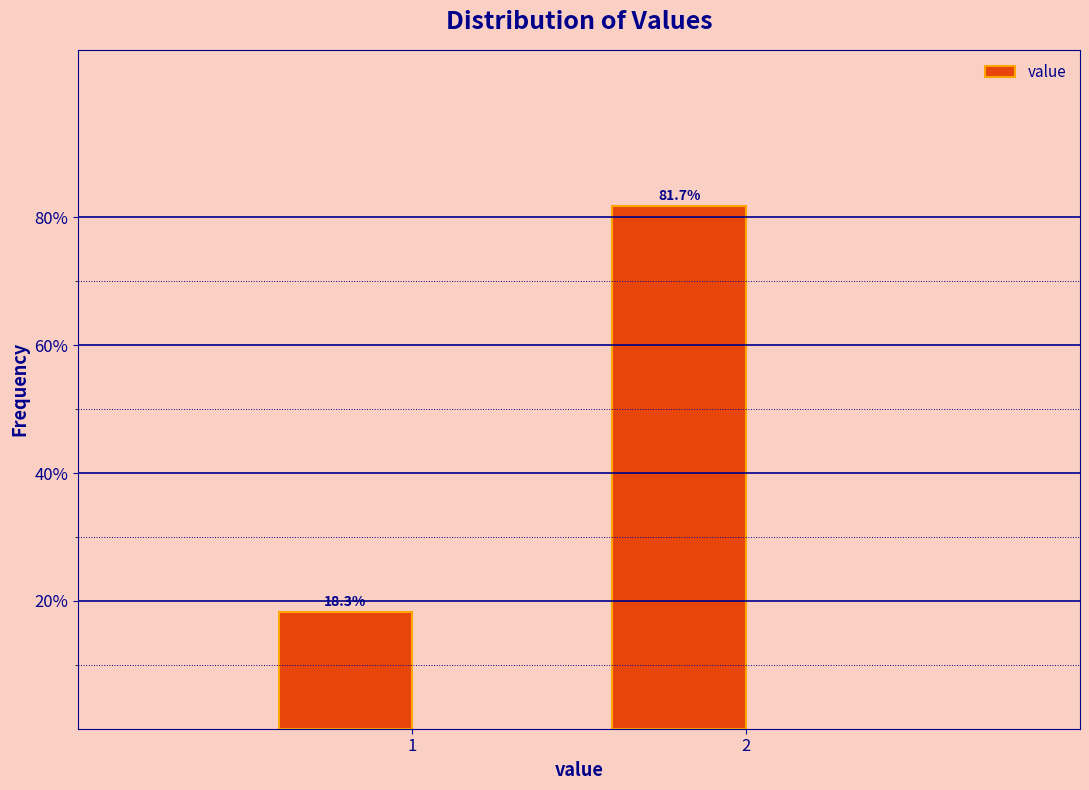

Reading left to right, list all the values displayed in this chart.

18.3	81.7